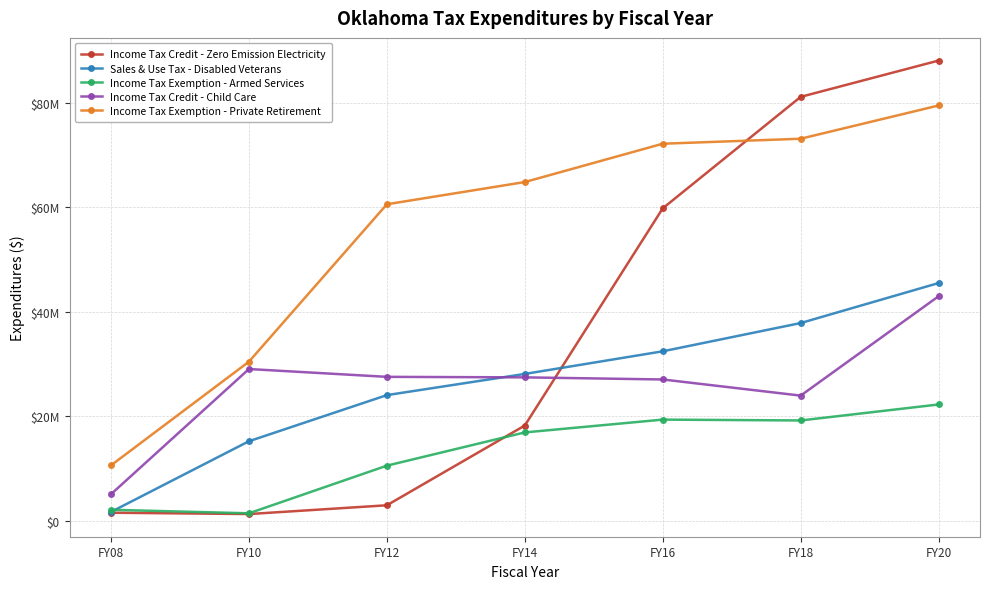

List the labels in order of Income Tax Credit - Child Care value, largest first.

FY20, FY10, FY12, FY14, FY16, FY18, FY08